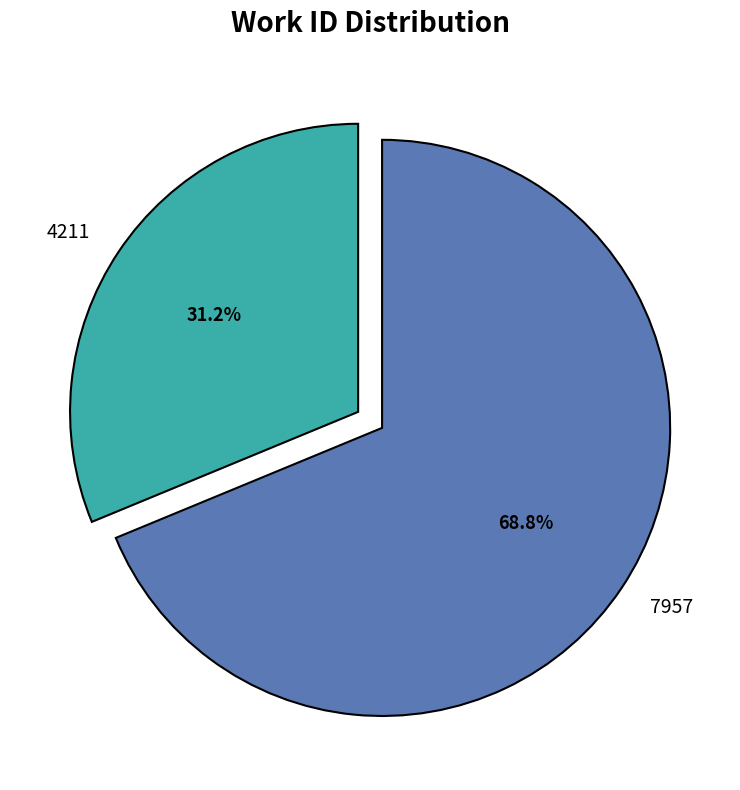

Does any single category account for the majority?

Yes